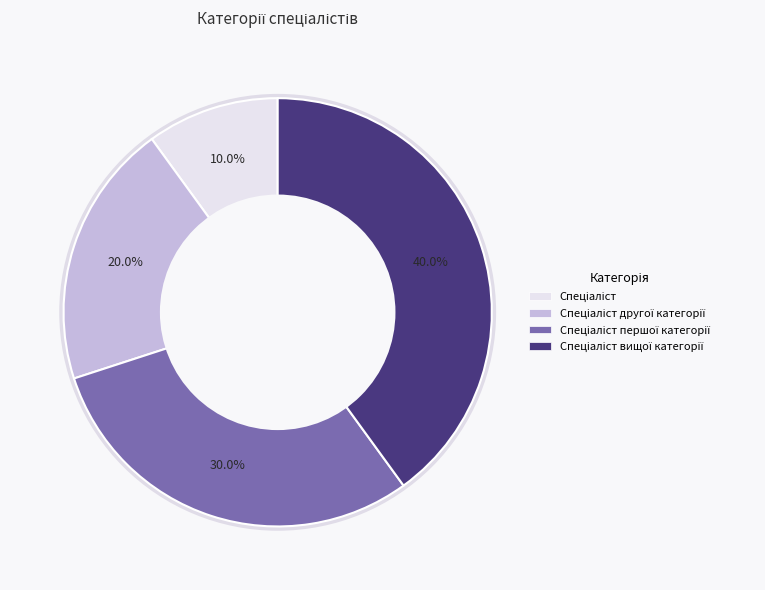

Combined, do Спеціаліст першої категорії and Спеціаліст другої категорії account for over 50%?

No